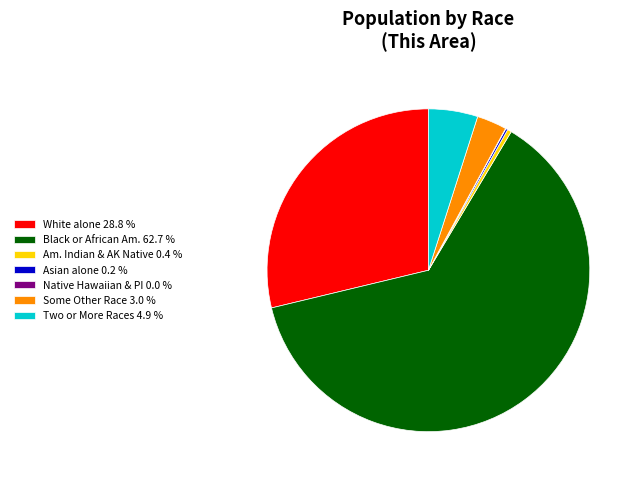

What is the majority slice?

Black or African Am. 62.7 %